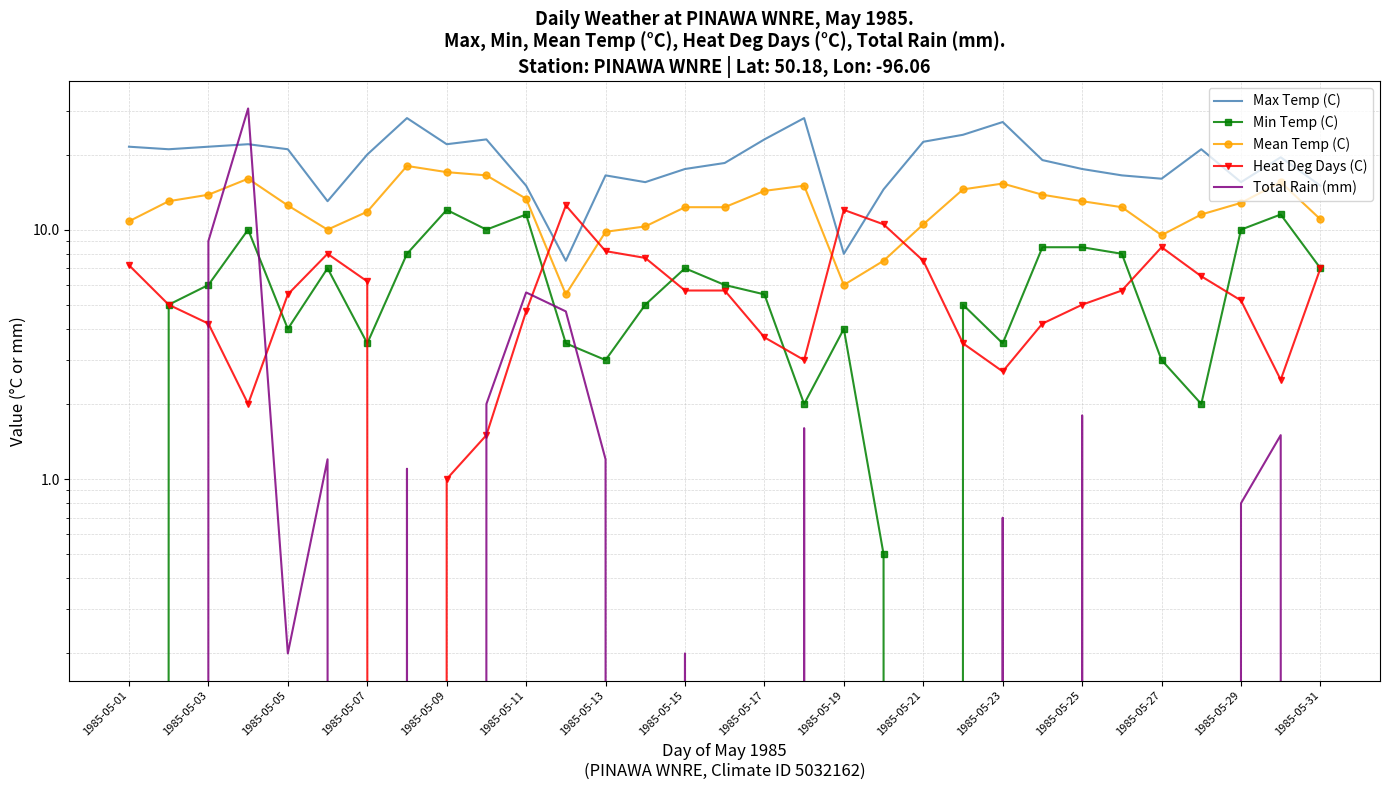

Count the number of categories in the chart.

31